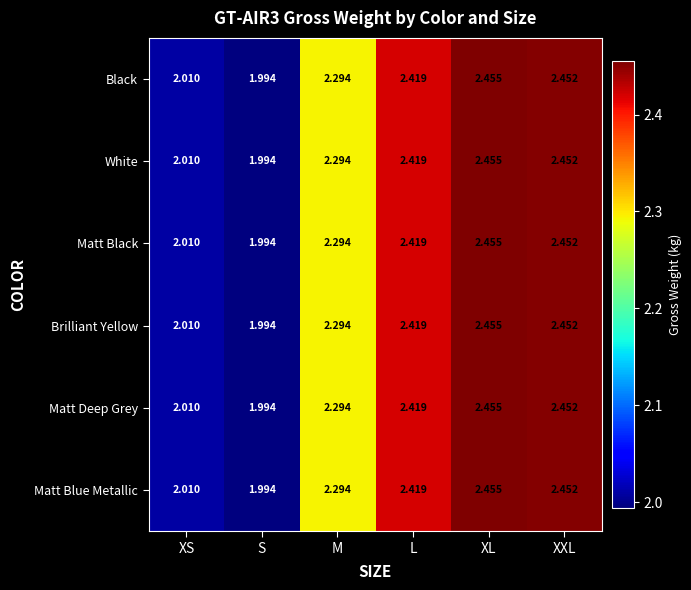

At which label is Brilliant Yellow closest to 2?

S